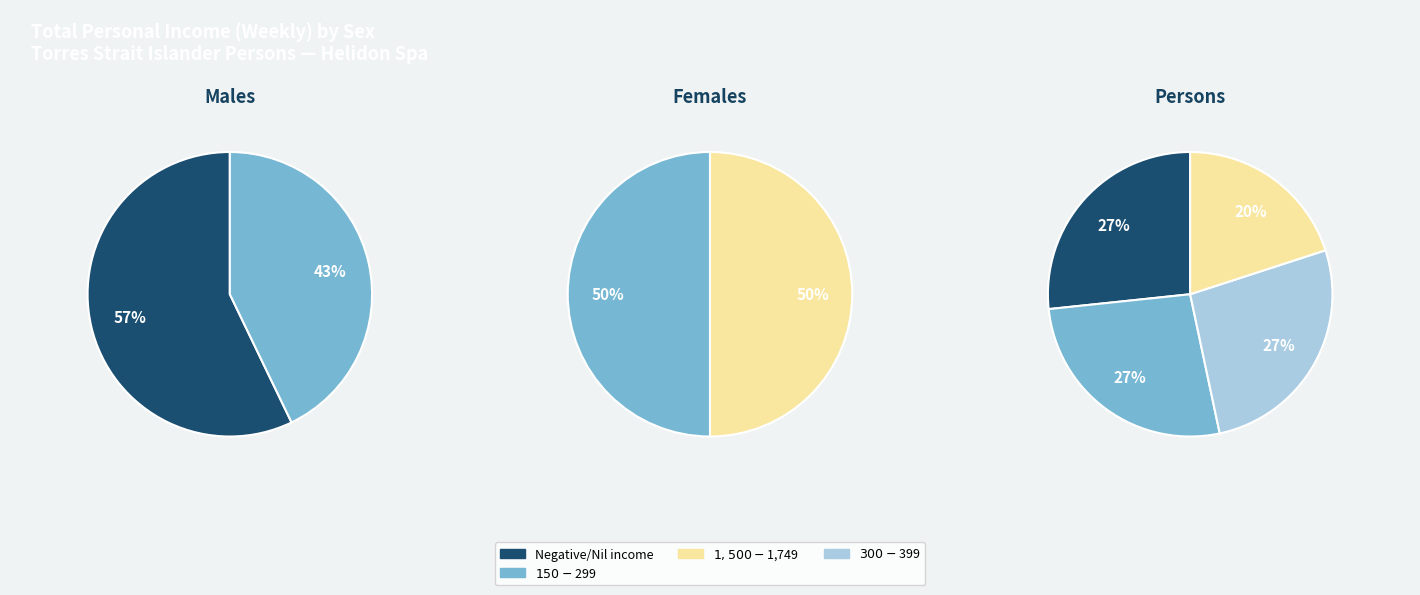

What is the largest slice in the pie chart?

Negative/Nil income